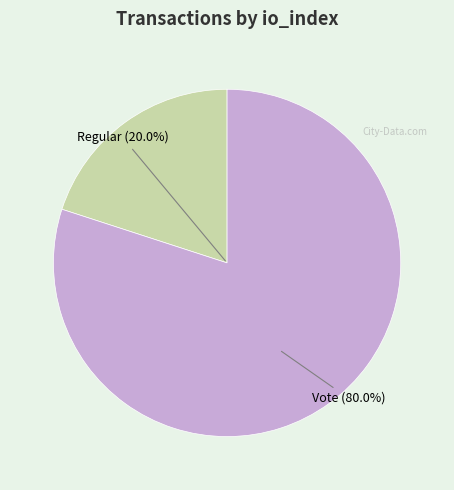

Does Vote represent more than half of the total?

Yes